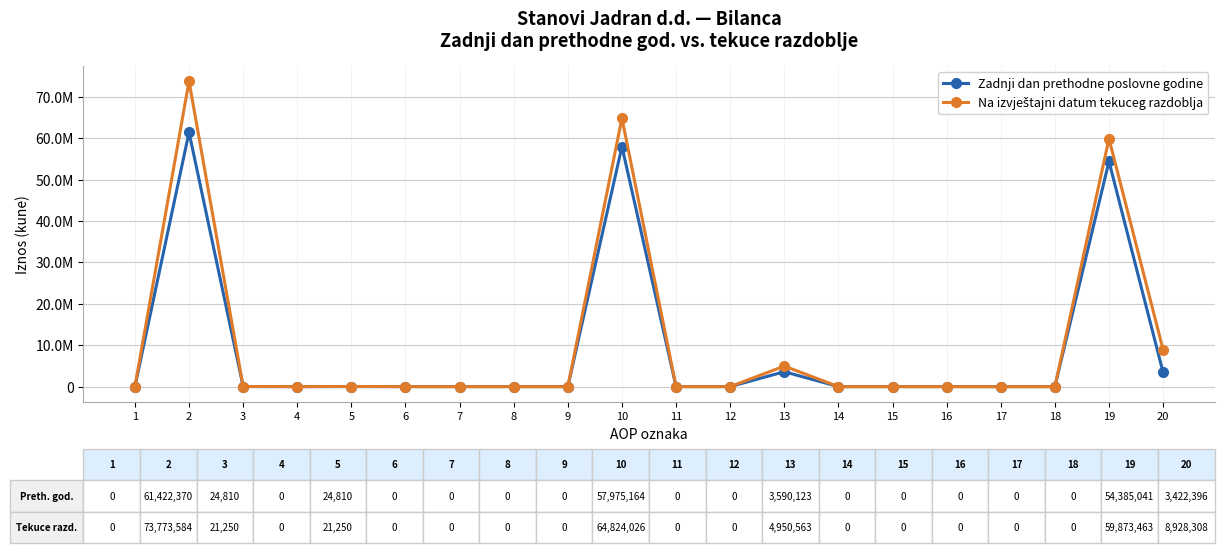

True or false: Na izvještajni datum tekuceg razdoblja has more than 1 interior local peaks.

True